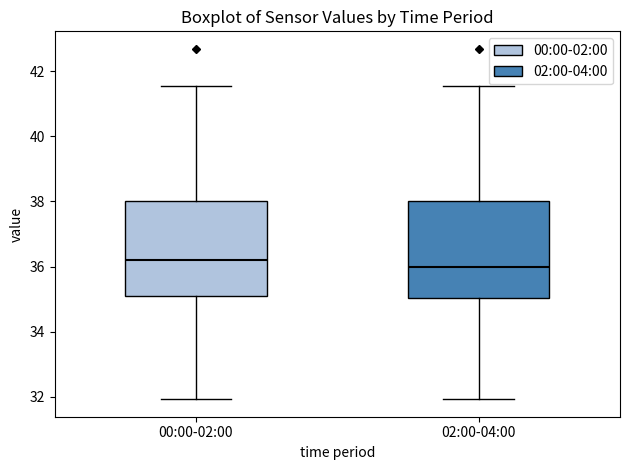

Which box has the highest median line?

00:00-02:00